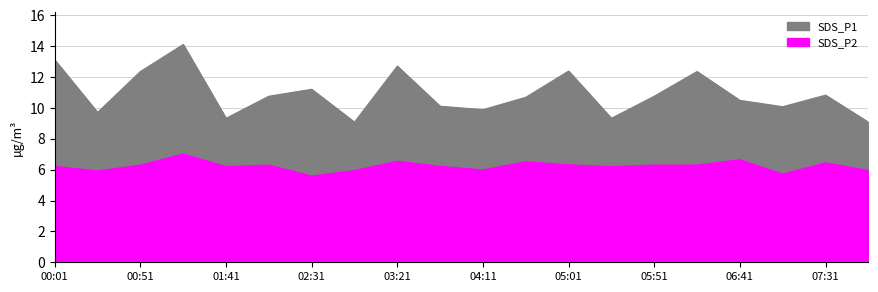

Reading left to right, what are all the values shown in this chart?

SDS_P1: 13.1	9.7	12.3	14.1	9.3	10.8	11.2	9.1	12.7	10.1	9.9	10.7	12.4	9.3	10.8	12.3	10.5	10.1	10.8	9.1
SDS_P2: 6.2	5.9	6.3	7.0	6.2	6.3	5.6	5.9	6.5	6.2	6.0	6.5	6.3	6.2	6.3	6.3	6.6	5.7	6.4	5.9